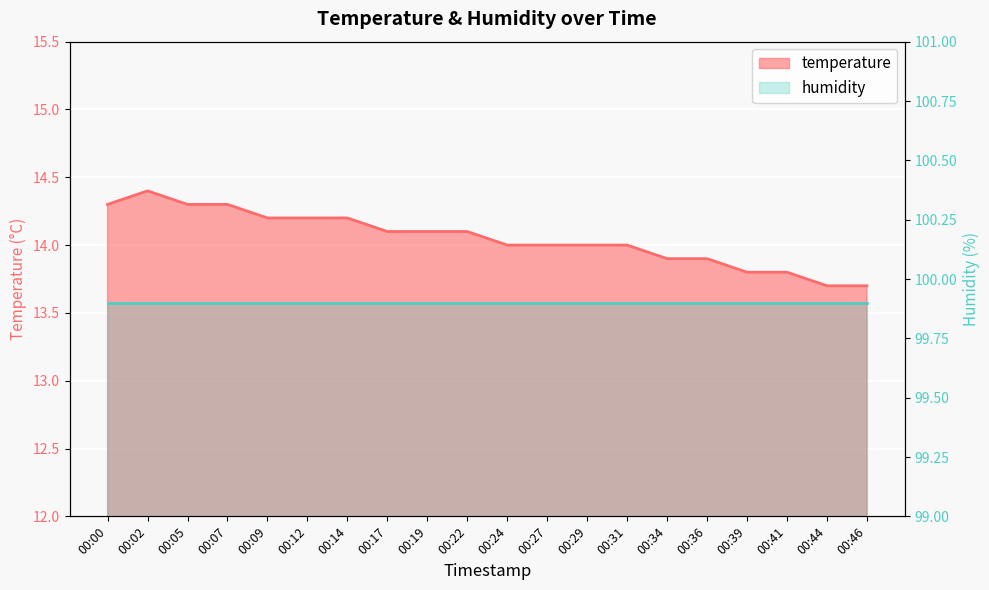

What is the sum of all values?

281.0